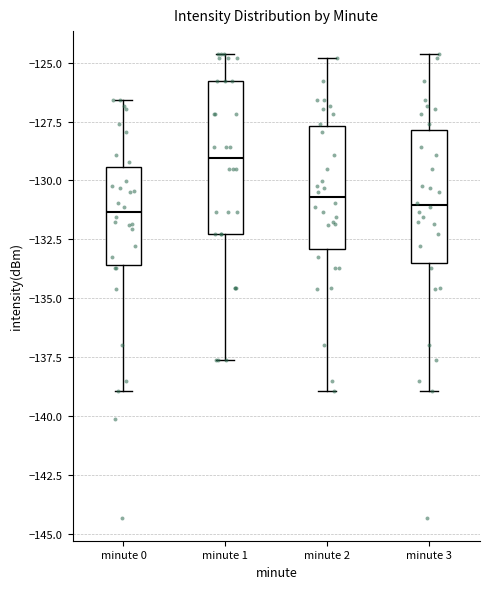

Reading left to right, transcribe this box plot: for each box, give where its median line is, the range the box spans, and where its two whiskers end, as read against the y-axis. The values are not printed on the chart, so give them approximately, as read against the axis.

minute 0: median -131.5, box -133.5 to -129.5, whiskers -139.0 to -126.5
minute 1: median -129.0, box -132.5 to -126.0, whiskers -137.5 to -124.5
minute 2: median -130.5, box -133.0 to -127.5, whiskers -139.0 to -125.0
minute 3: median -131.0, box -133.5 to -128.0, whiskers -139.0 to -124.5